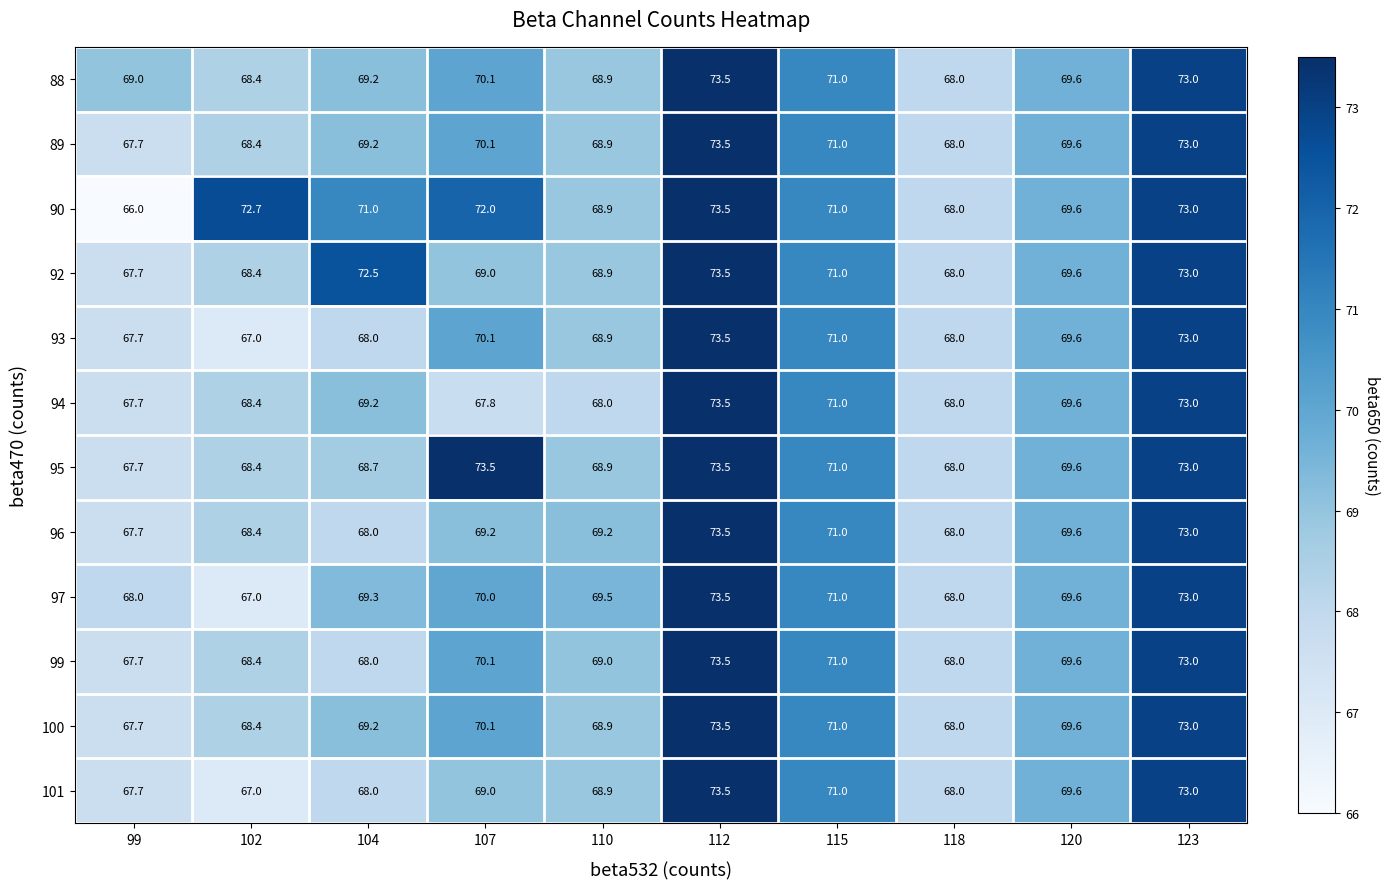

Which series changed the most between 107 and 118?

95